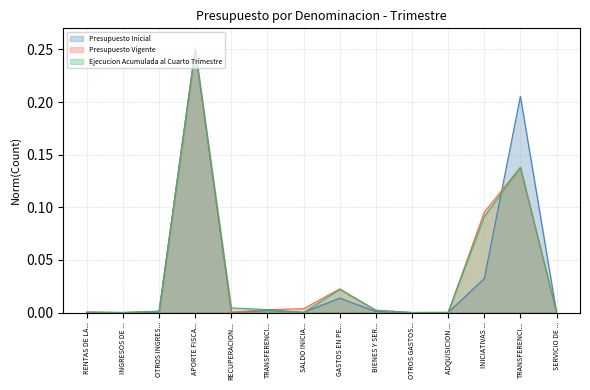

How many lines are shown in the chart?

3